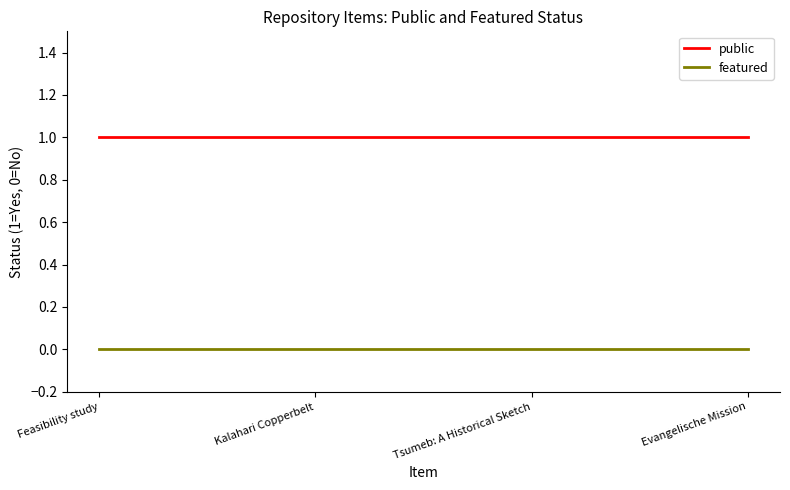

What position from the left is Kalahari Copperbelt?

2